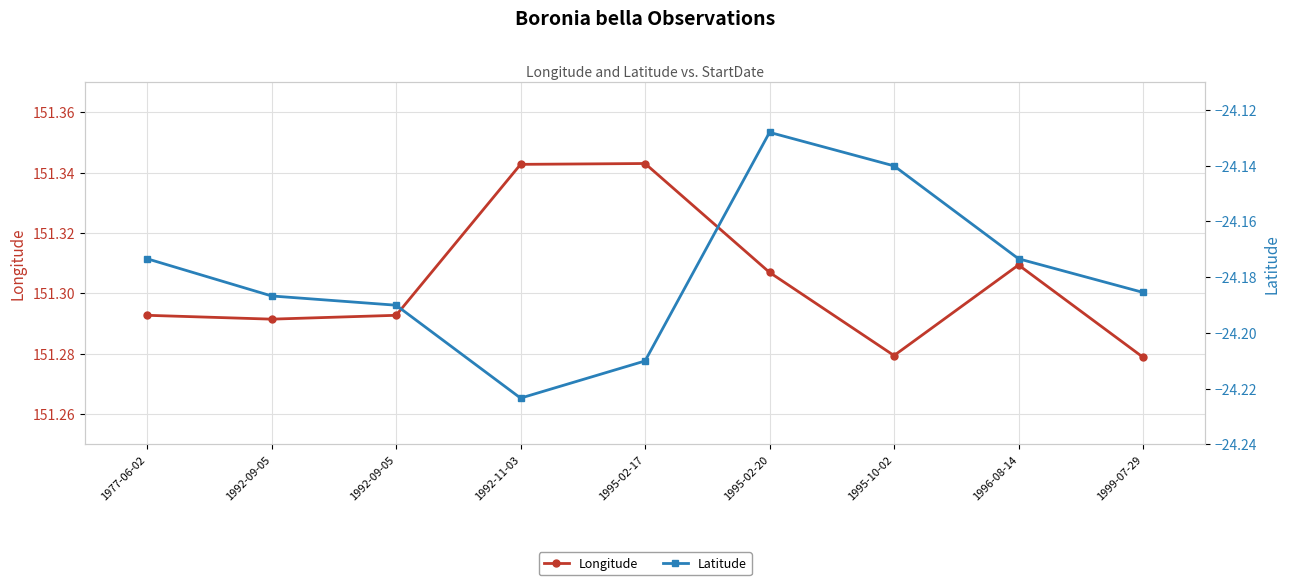

Rank the series at 1995-02-20 from lowest to highest value.

Latitude, Longitude